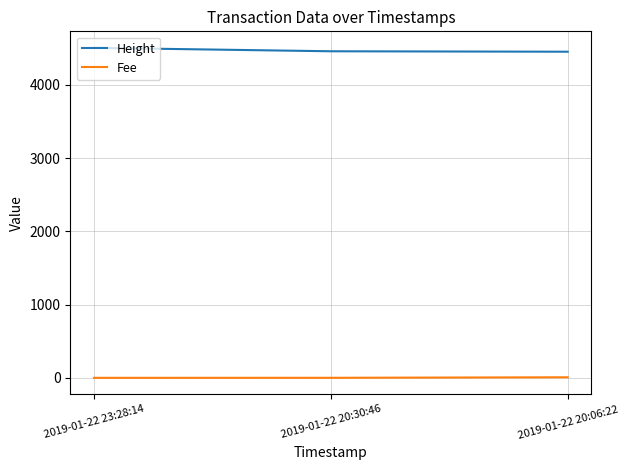

List the series in order of their peak value, lowest first.

Fee, Height